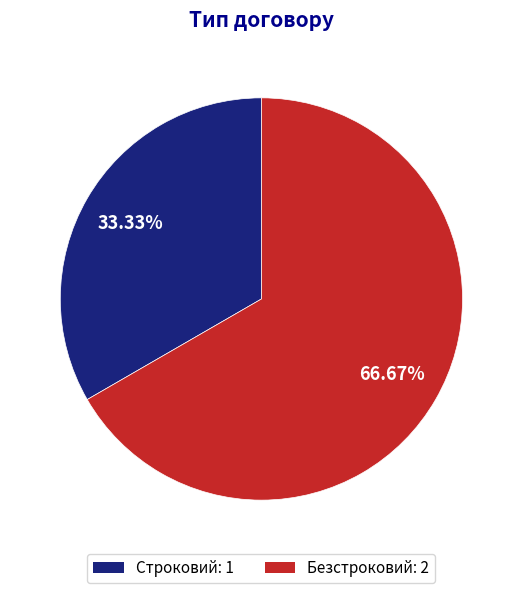

To the nearest percent, what is the difference between the largest and smallest slice percentages?

33%